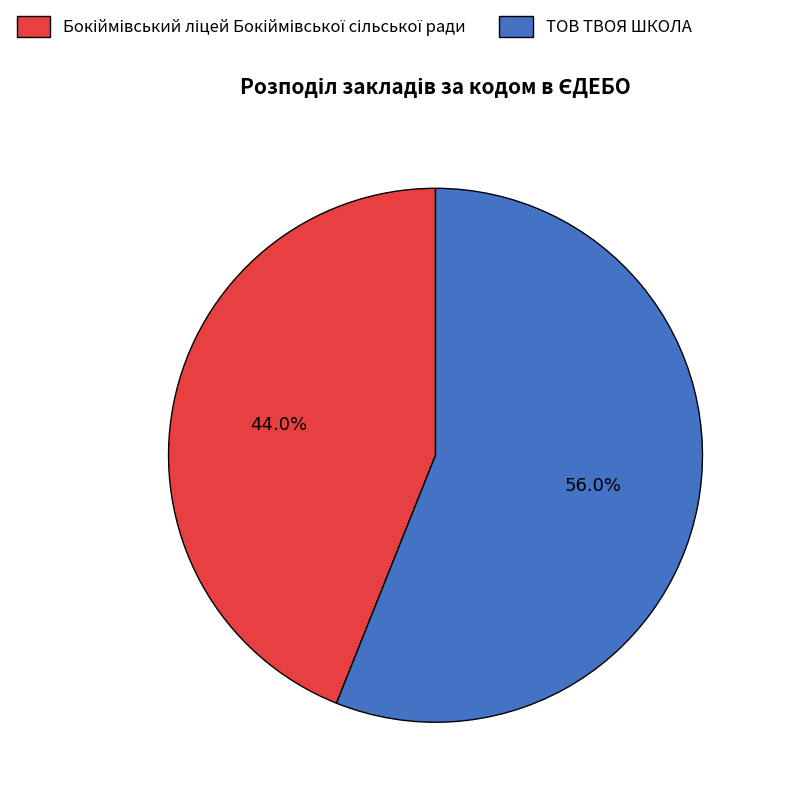

Which slice is the largest?

ТОВ ТВОЯ ШКОЛА